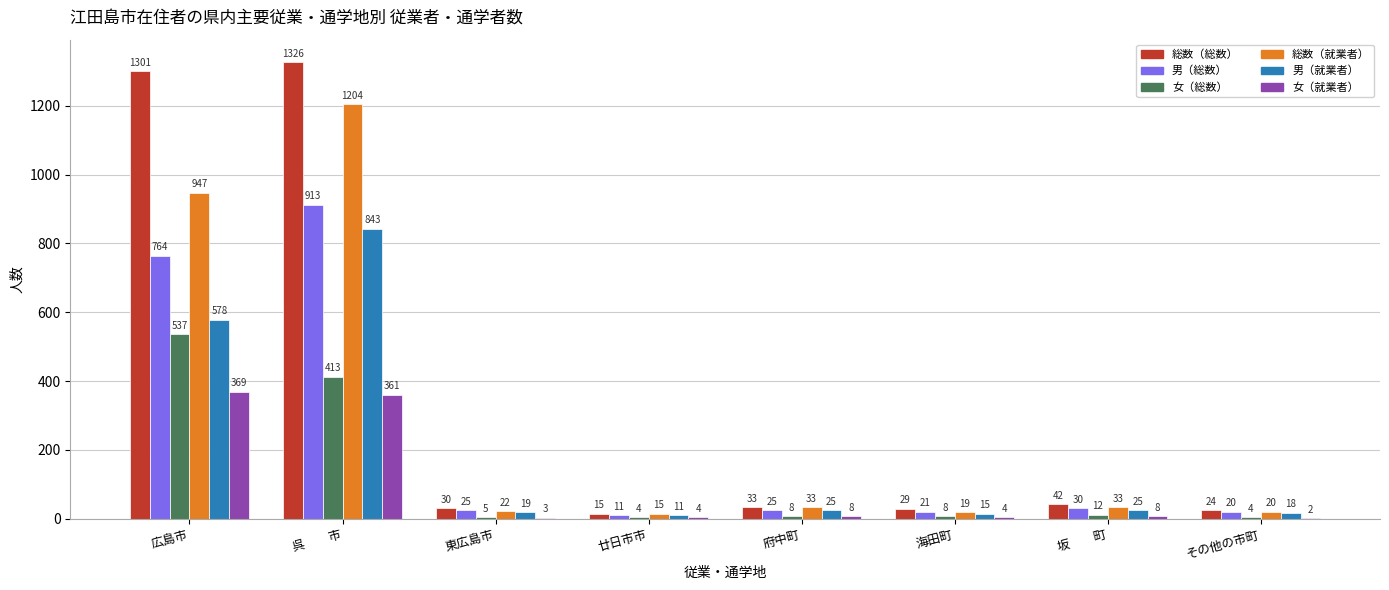

What is the total value across all series at 広島市?

4496